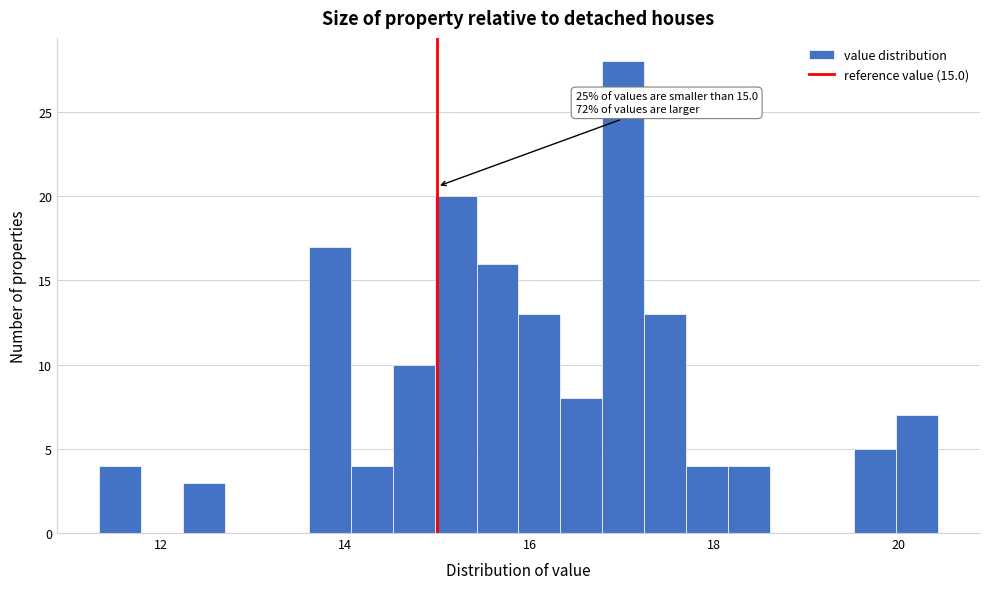

Around what value on the x-axis is the tallest bar? Give the approximate position of its centre, as read against the axis.

17.0